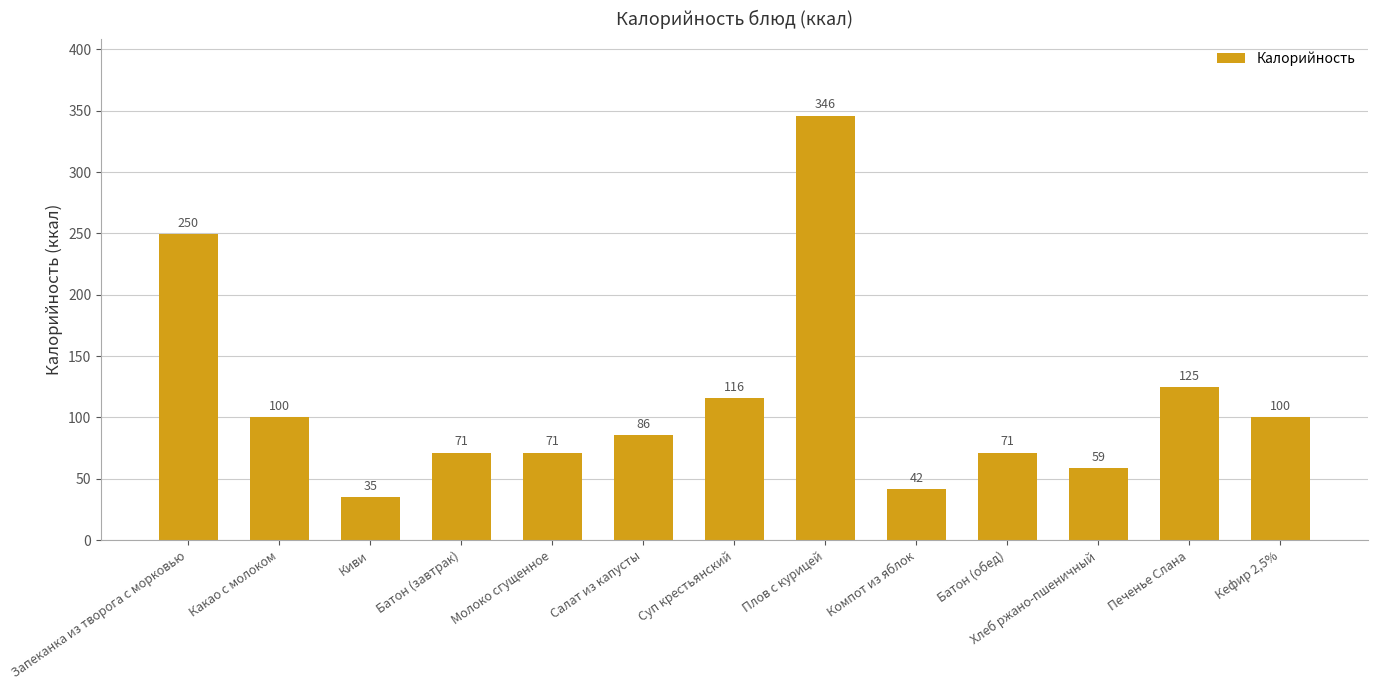

At which label is the value closest to 190?

Запеканка из творога с морковью